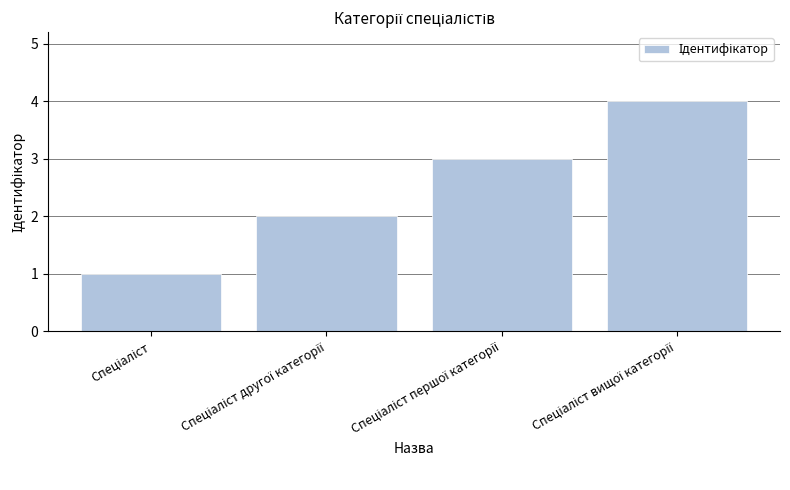

What is the difference between the maximum and minimum values?

3